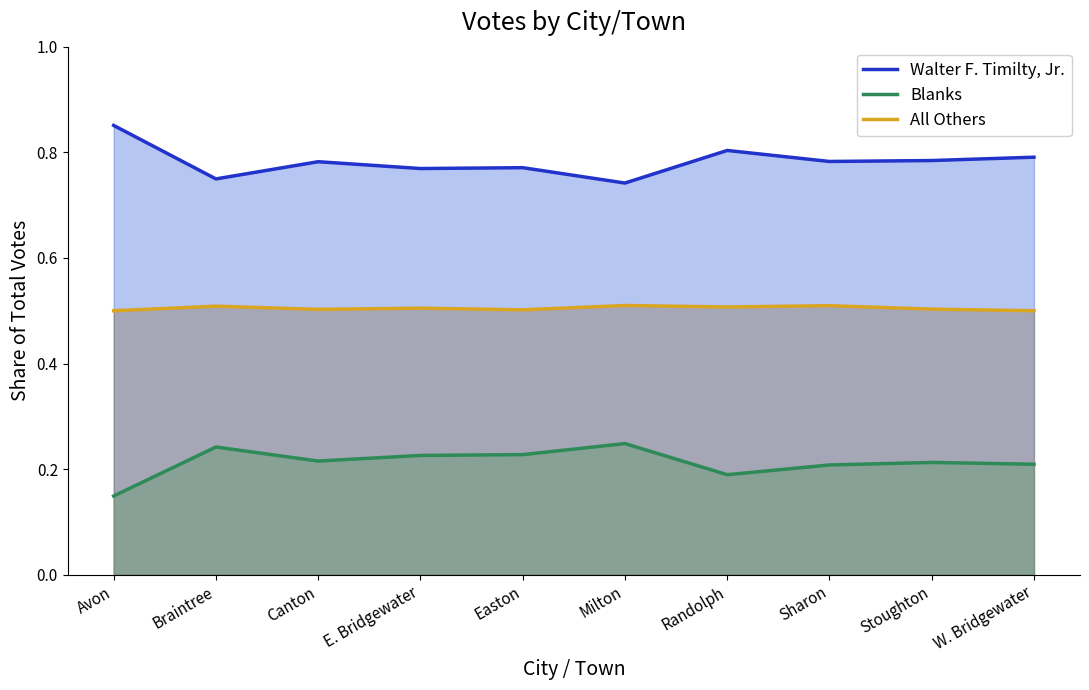

Which category has the lowest value in the Blanks series?

Avon